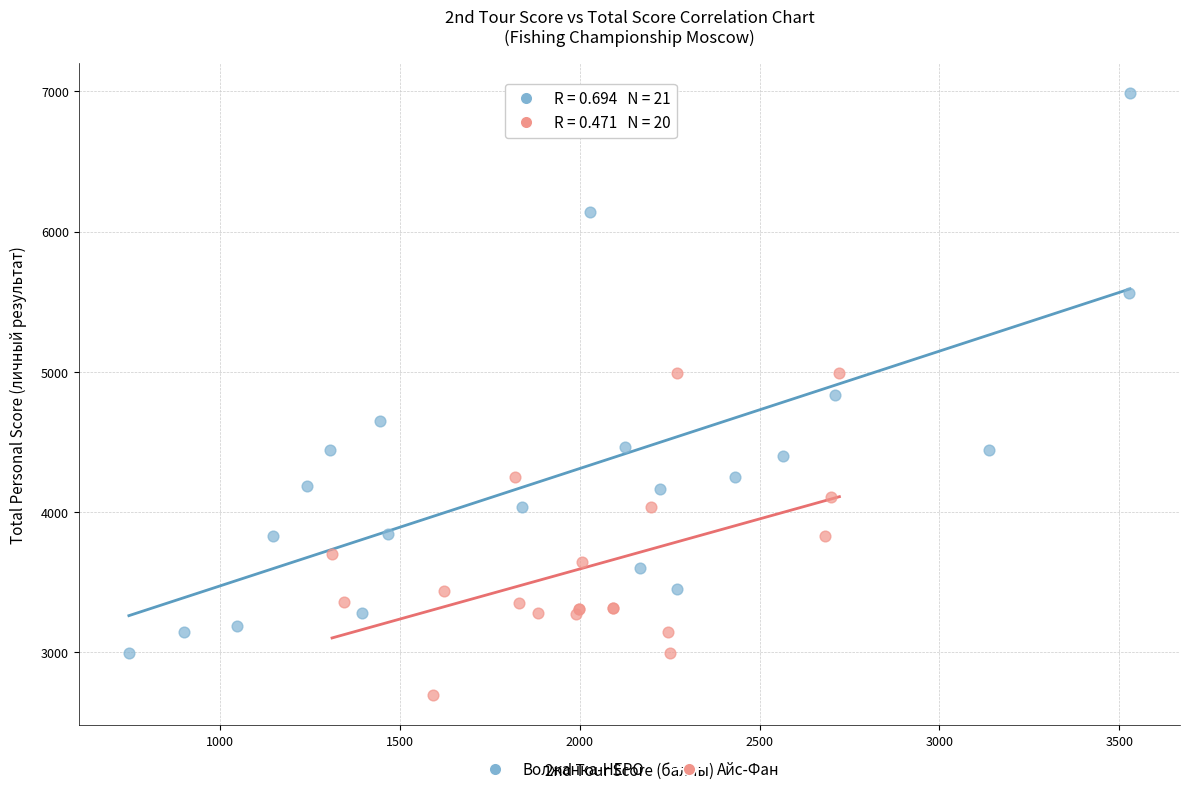

Which series contains the highest Y value?

Волжанка-НЕРО